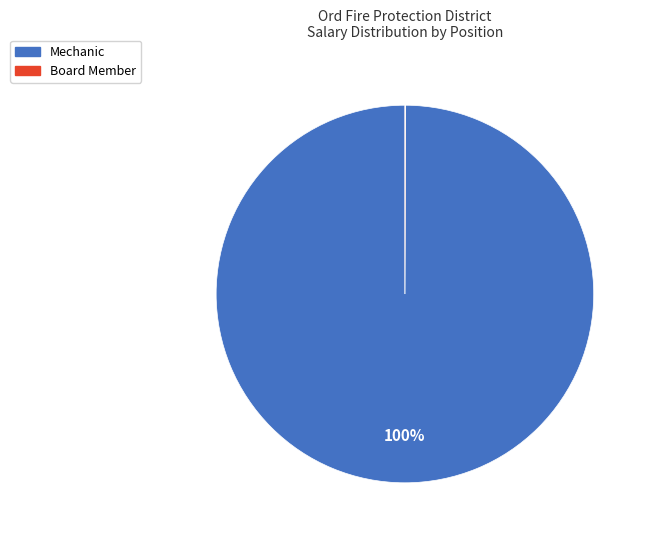

Is Mechanic the majority of the pie?

Yes